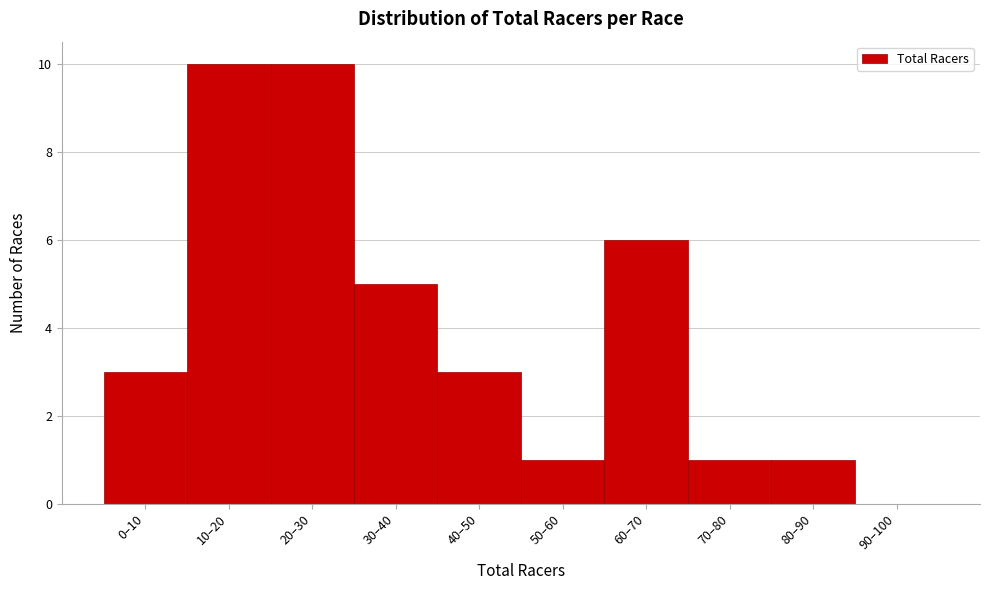

Reading left to right, what are all the values shown in this chart?

0–10=3	10–20=10	20–30=10	30–40=5	40–50=3	50–60=1	60–70=6	70–80=1	80–90=1	90–100=0